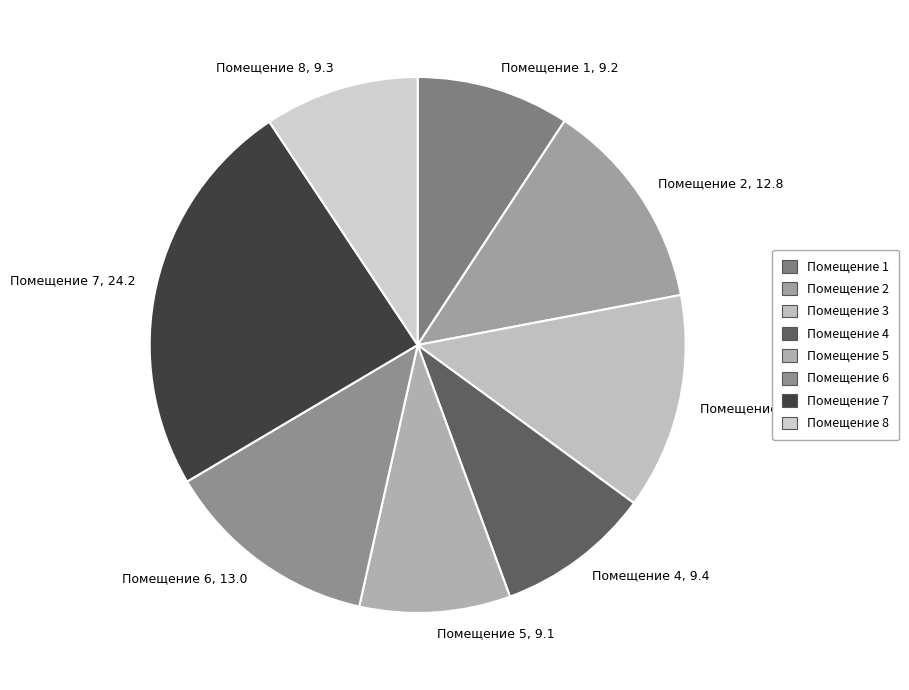

Which has a higher value, Помещение 8 or Помещение 3?

Помещение 3